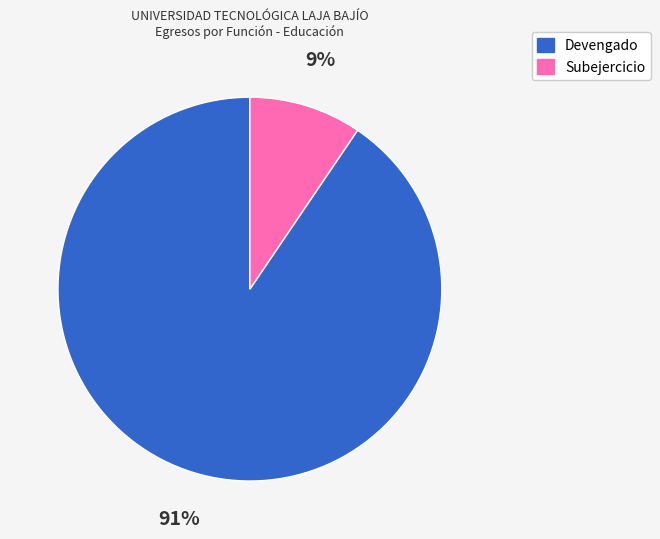

Do Devengado and Subejercicio together represent more than half of the pie?

Yes